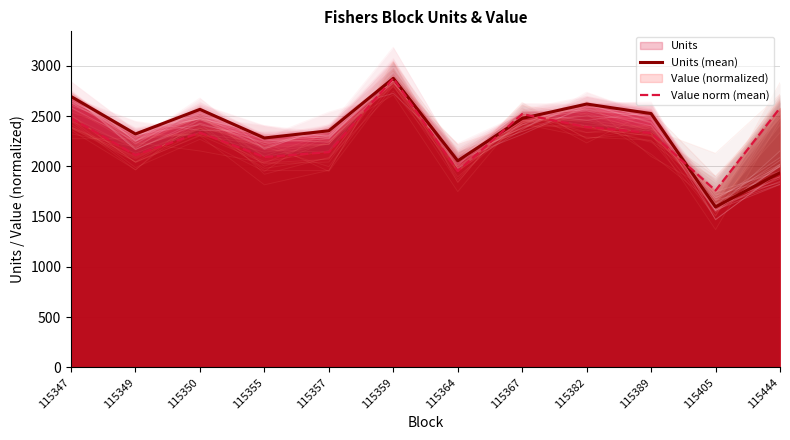

Which series has the largest total across all categories?

Units (mean)